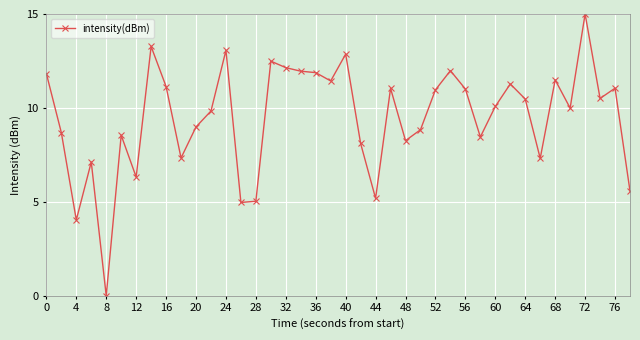

What is the difference between the maximum and minimum values?

15.0